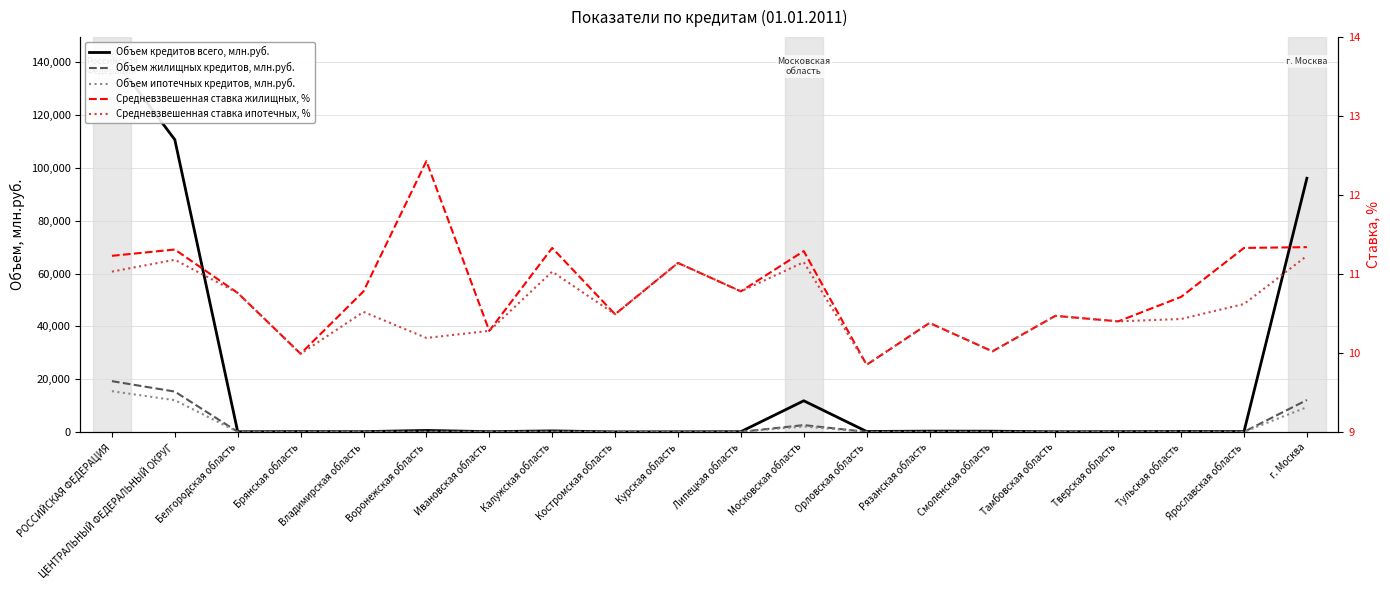

How many lines are shown in the chart?

5